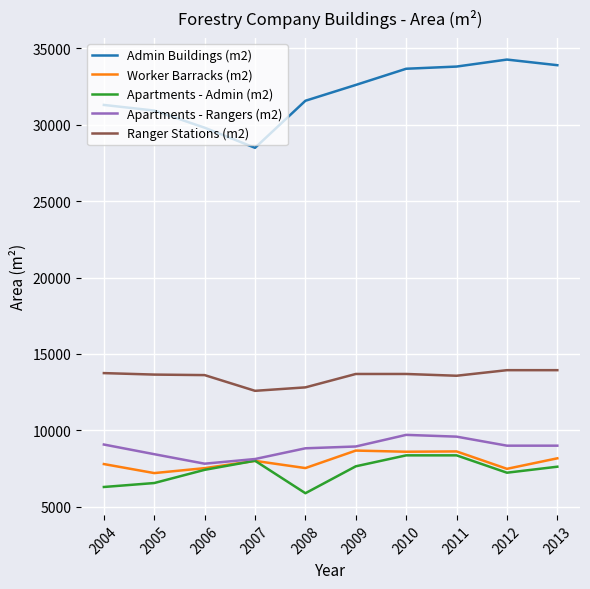

Does the chart display data point markers on the line(s)?

No